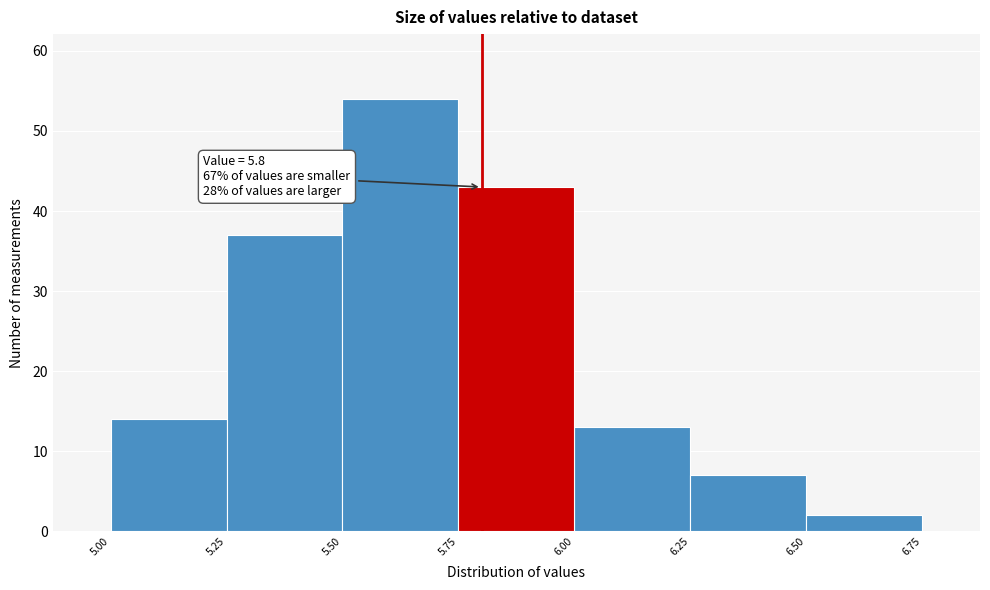

Over which range of the x-axis is the bar tallest?

5.50 to 5.75